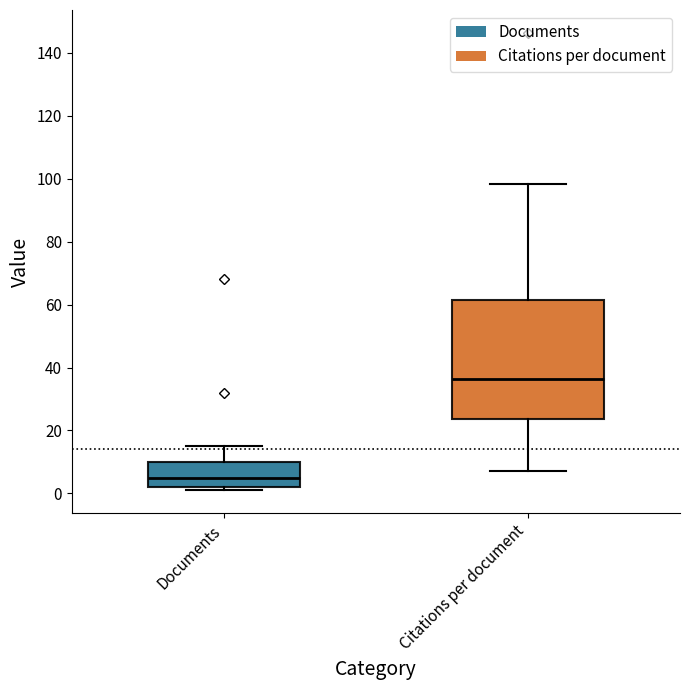

Reading left to right, transcribe this box plot: for each box, give where its median line is, the range the box spans, and where its two whiskers end, as read against the y-axis. The values are not printed on the chart, so give them approximately, as read against the axis.

Documents: median 6, box 2 to 10, whiskers 2 (just below the box's lower edge) to 16
Citations per document: median 36, box 24 to 62, whiskers 8 to 98